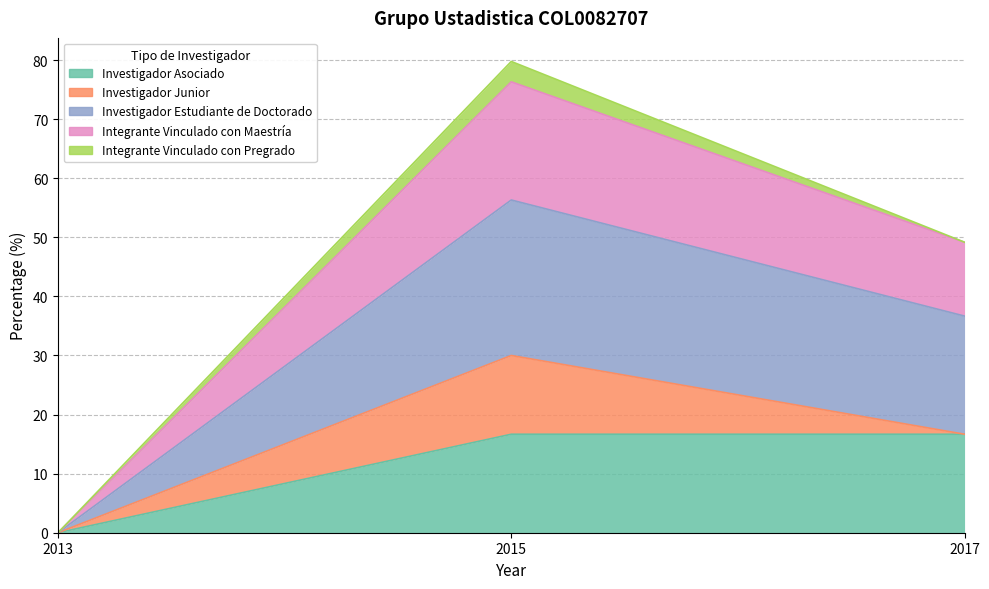

What is the total value across all series at 2015?

79.8